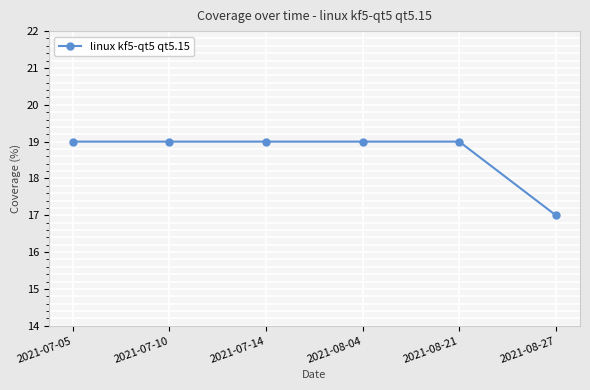

Is it true that the value at 2021-07-14 is 7?

False